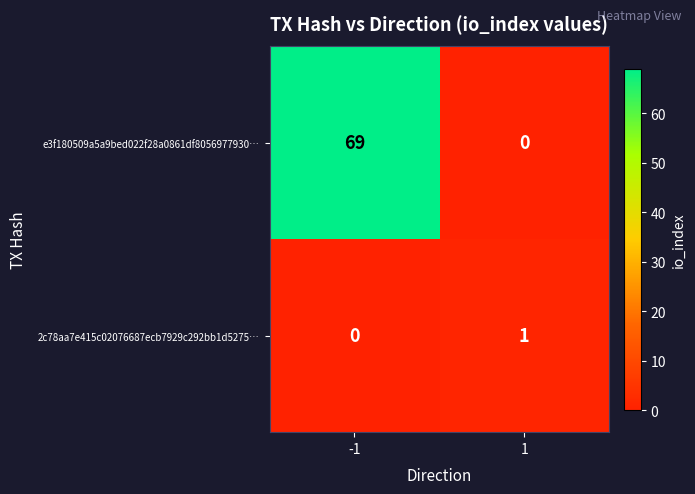

Read the e3f180509a5a9bed022f28a0861df8056977930… value at -1, to the nearest 10.

70